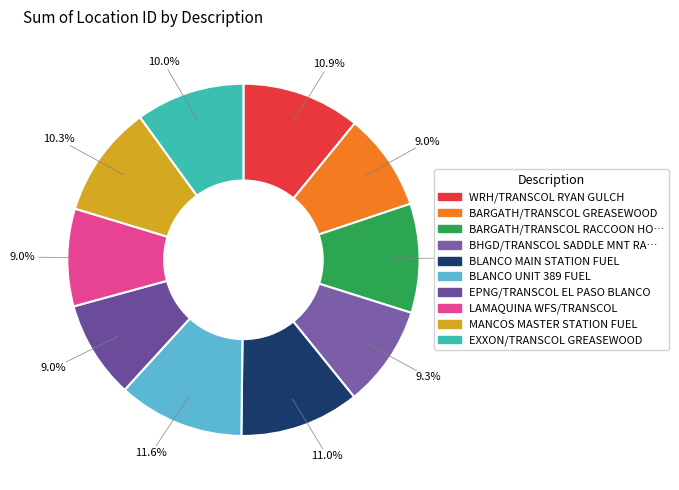

Count the number of slices in the pie.

10